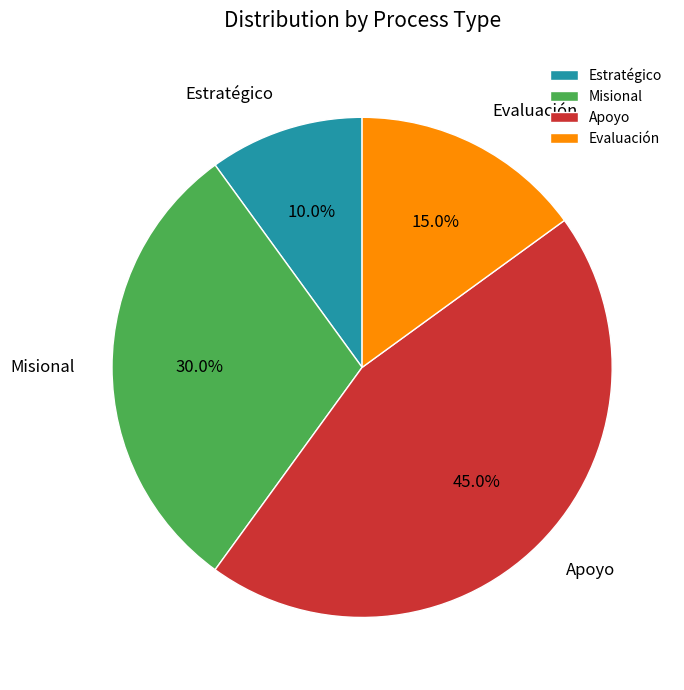

How many segments does this pie chart have?

4